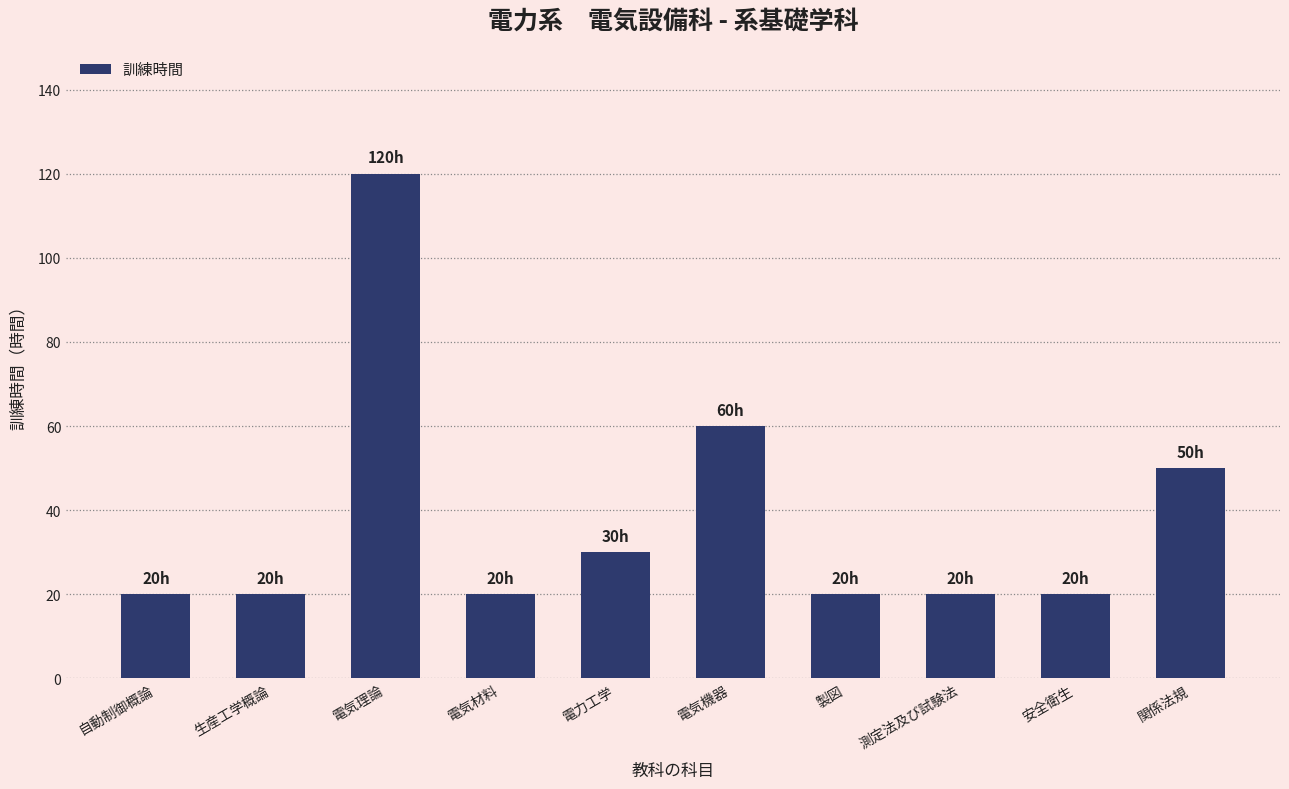

How many distinct data groups are displayed?

1